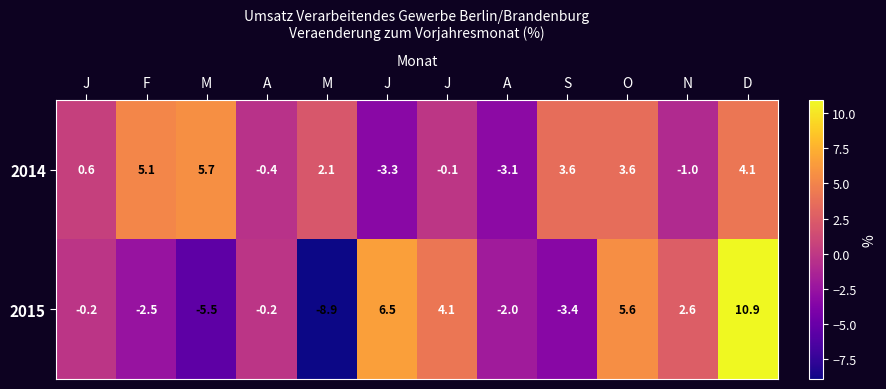

At how many categories does at least one series exceed 8?

1